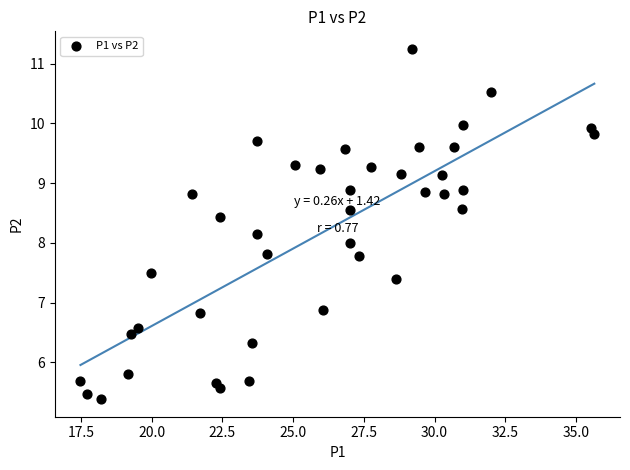

What is the range of Y values (max minus min)?

5.9